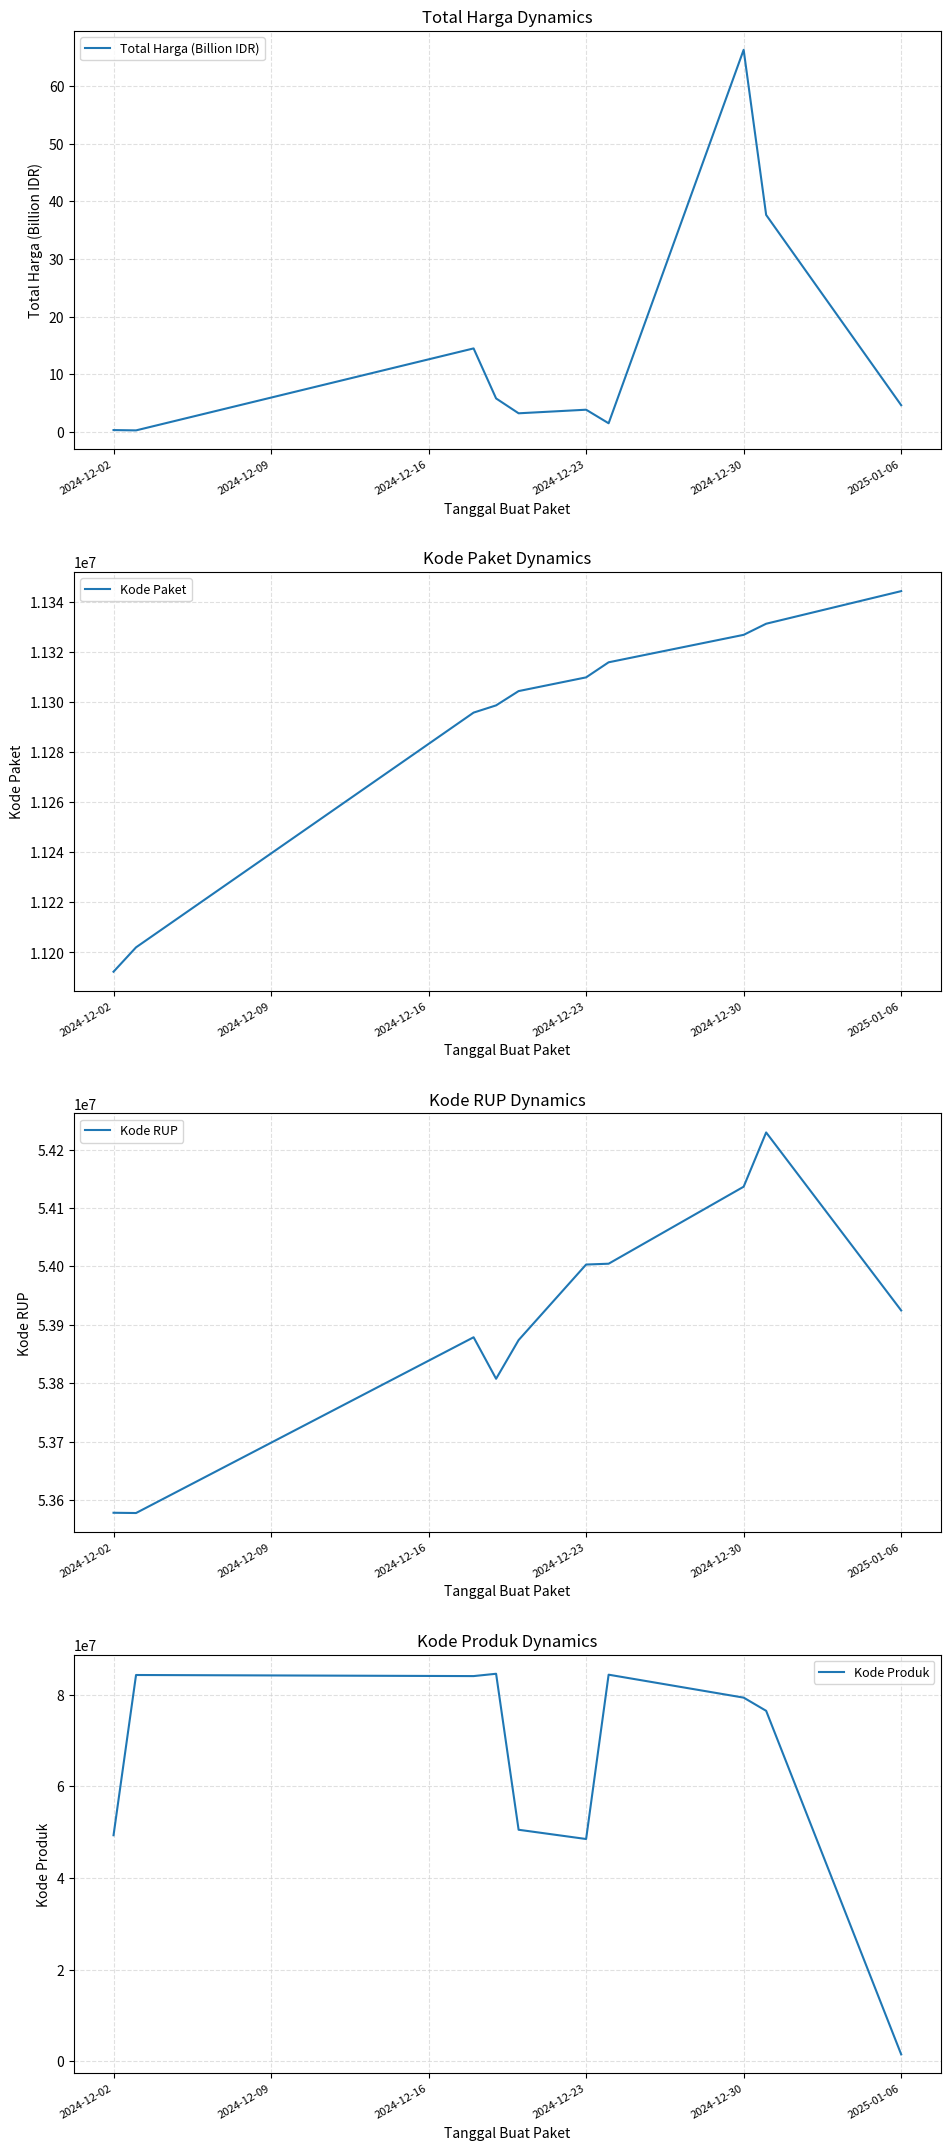

What are all the series names shown in the legend?

Total Harga (Billion IDR), Kode Paket, Kode RUP, Kode Produk